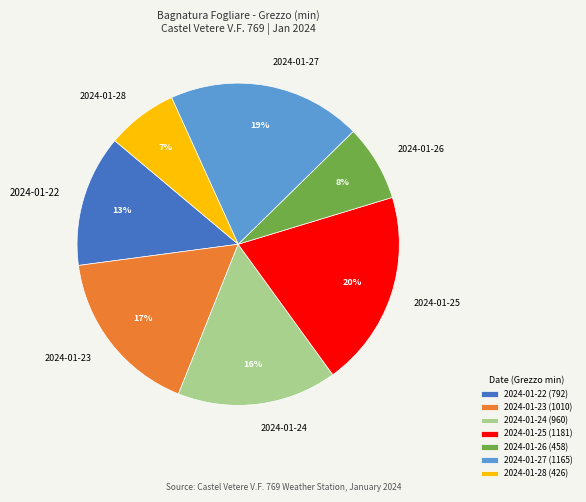

To the nearest percent, what percentage of the pie is 2024-01-25?

20%